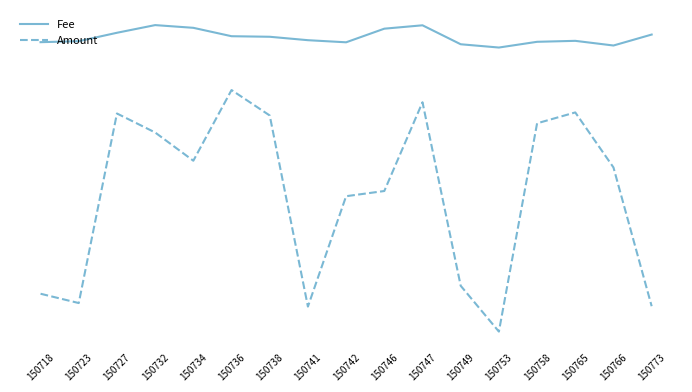

True or false: Fee and Amount intersect in this chart.

False